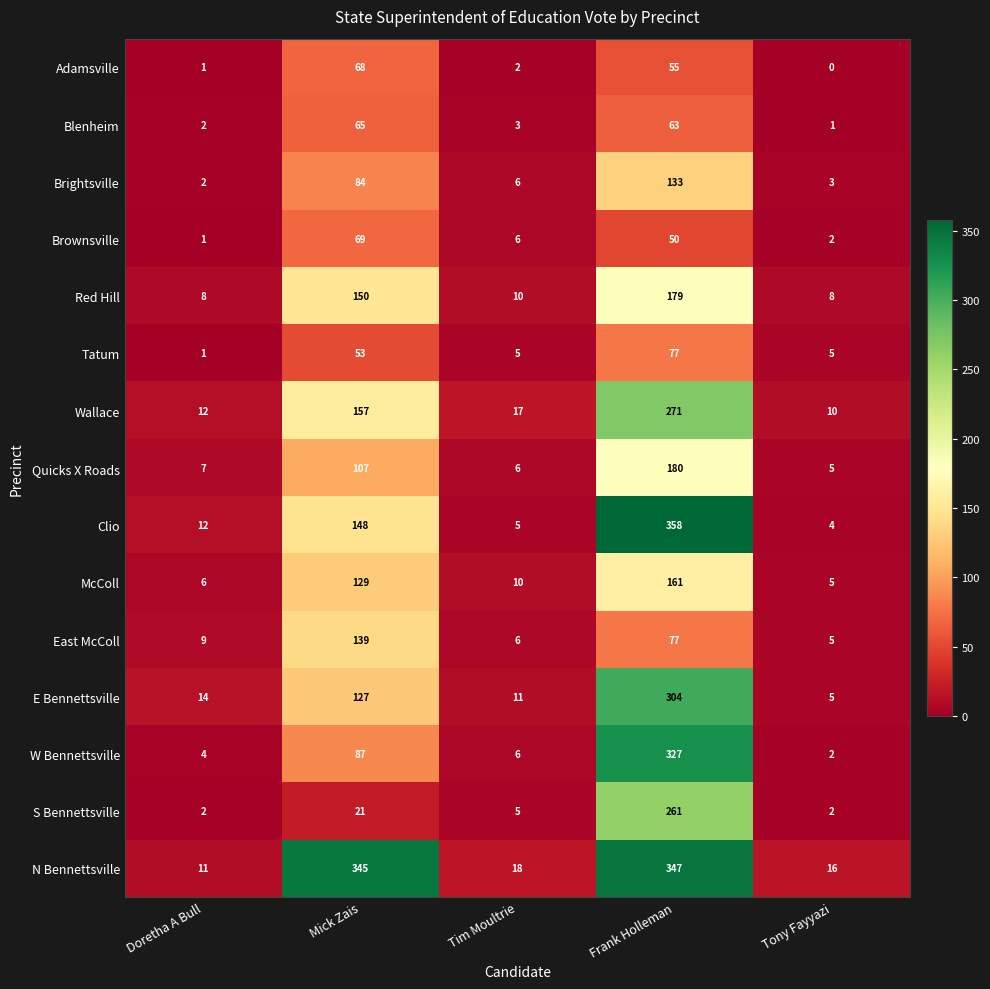

Where does the McColl series first go above 10?

Mick Zais